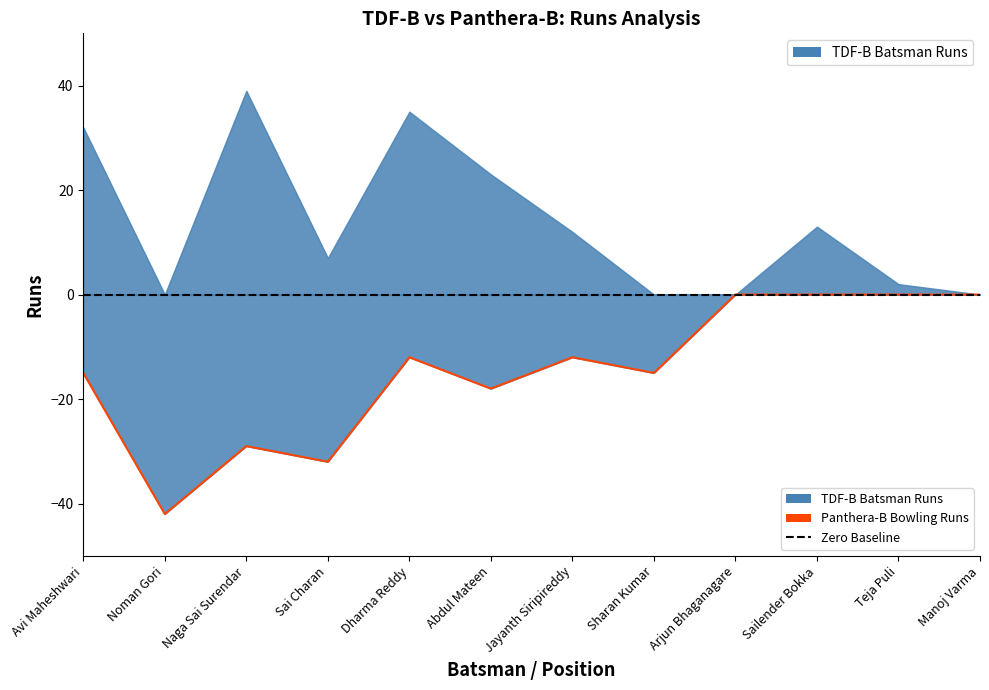

How many negative values are there?

8